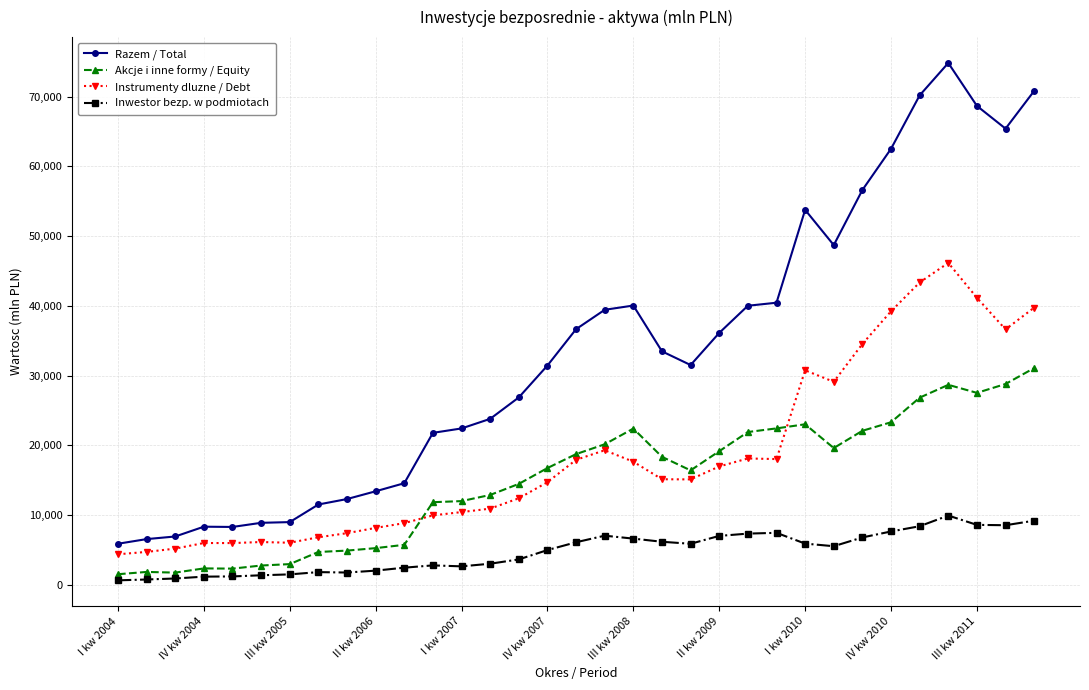

What is the maximum value for Razem / Total?

74810